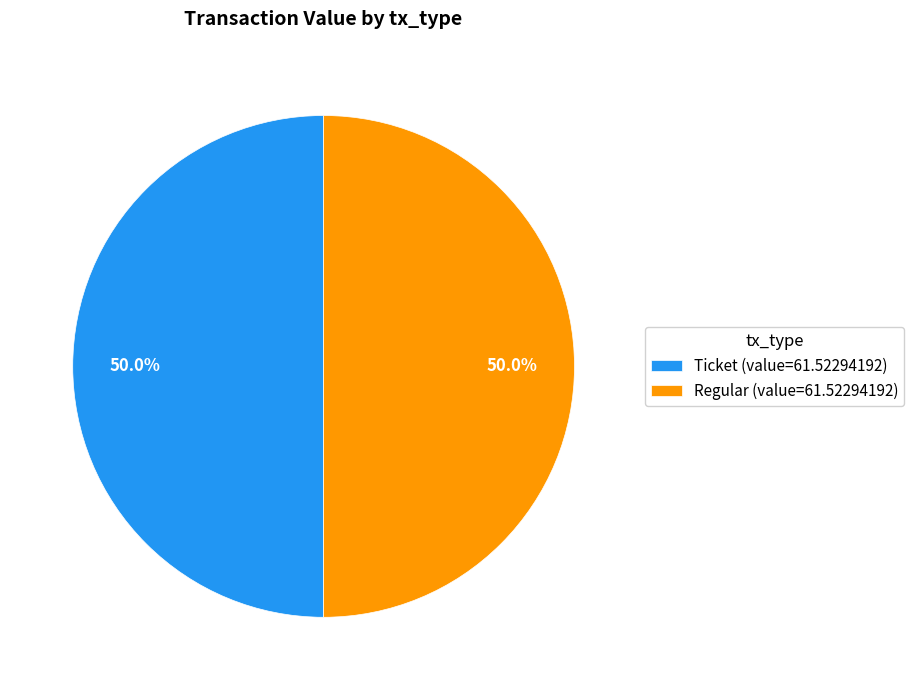

Approximately how many times larger is the value at Ticket (value=61.52294192) compared to Regular (value=61.52294192)?

1.0